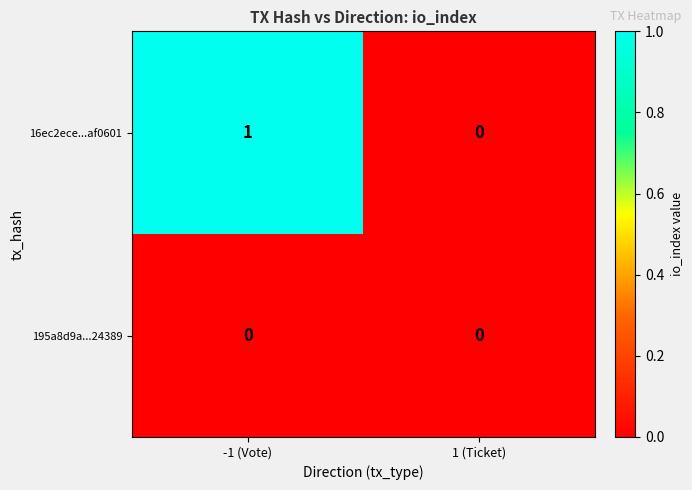

Is it true that 195a8d9a...24389 equals 0 at -1 (Vote)?

True